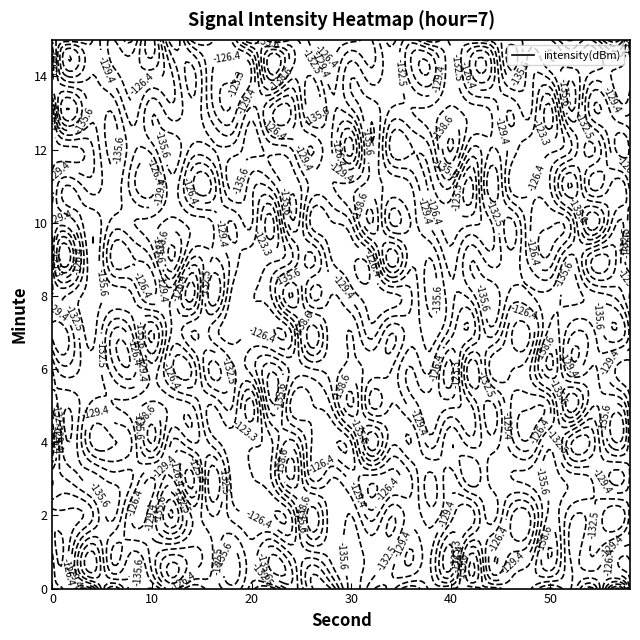

What is the total value across all series at 16?

-2118.1